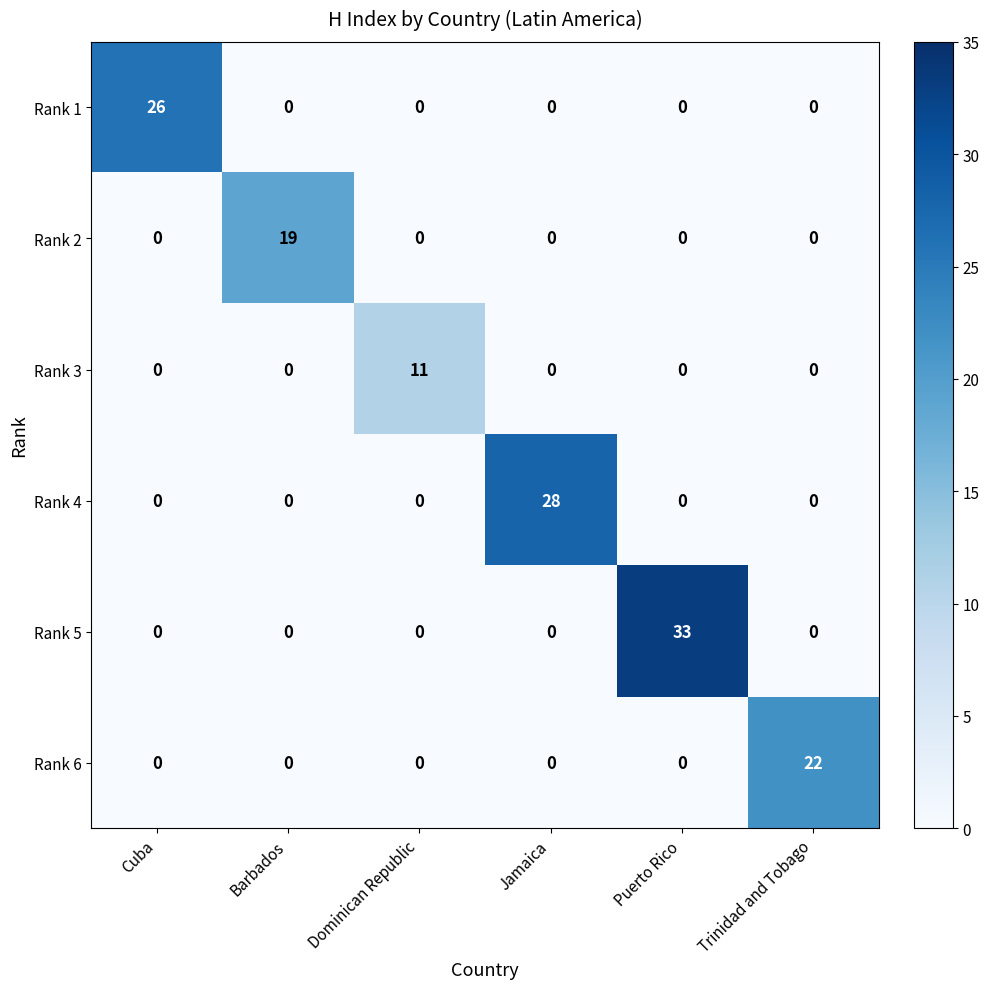

Which category has the highest value across all series?

Puerto Rico